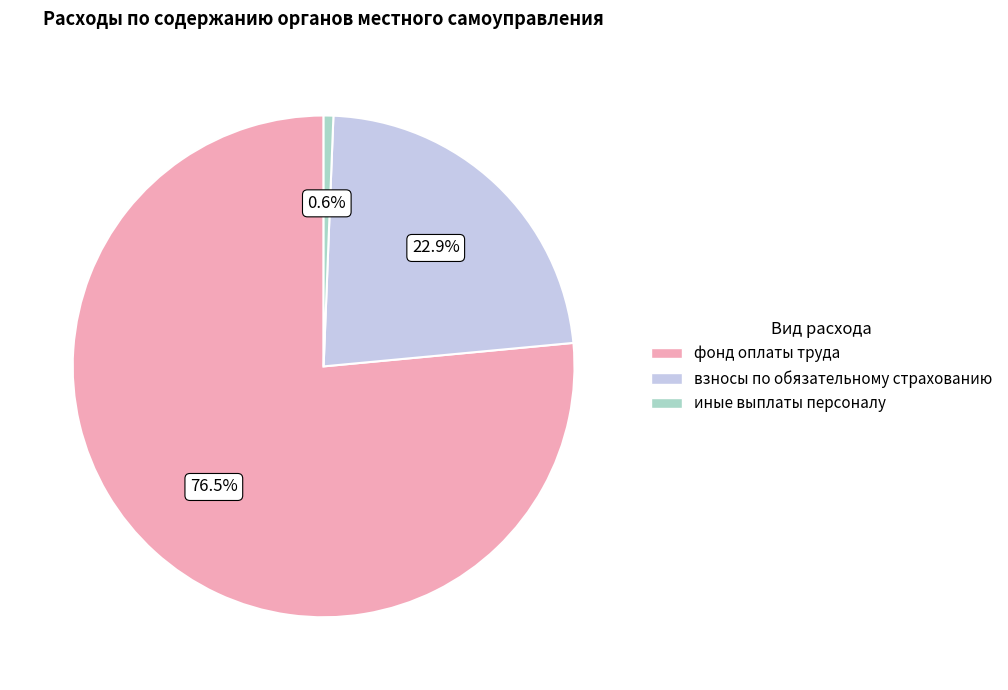

To the nearest percent, what portion does взносы по обязательному страхованию represent?

23%